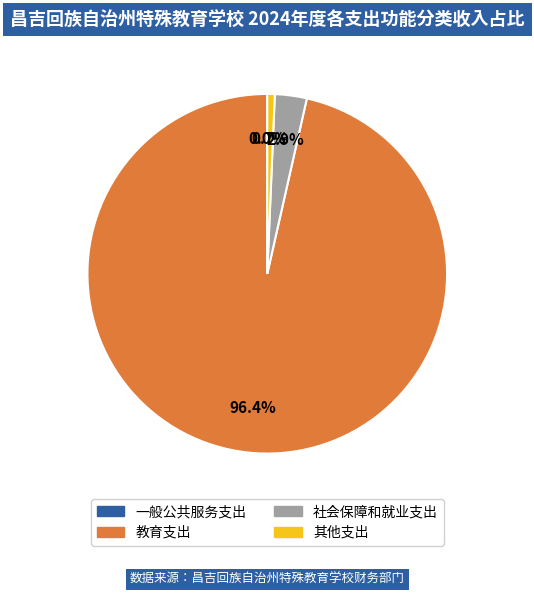

To the nearest percent, what portion does 教育支出 represent?

96%